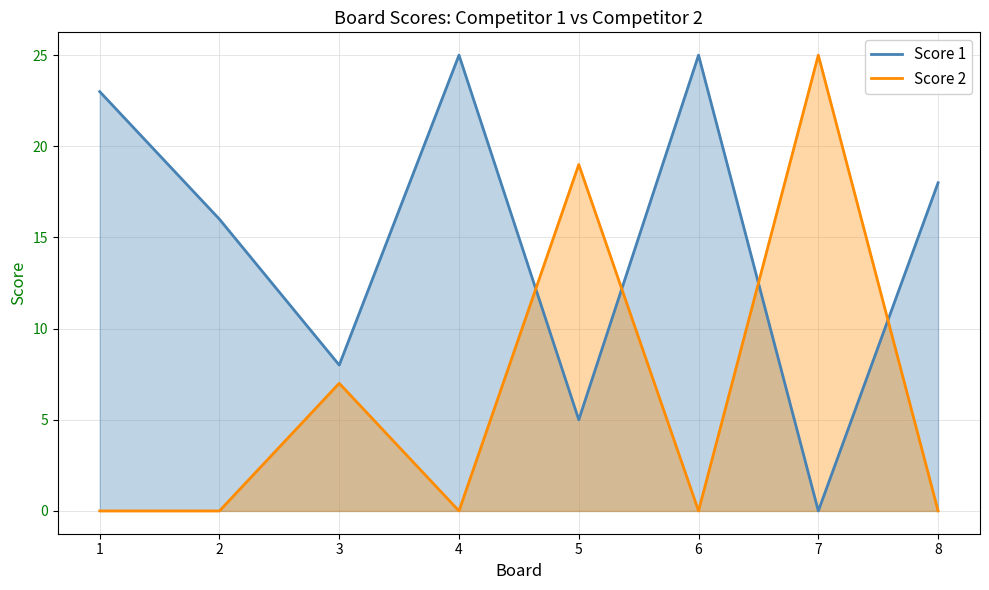

How many times do Score 1 and Score 2 cross each other?

4